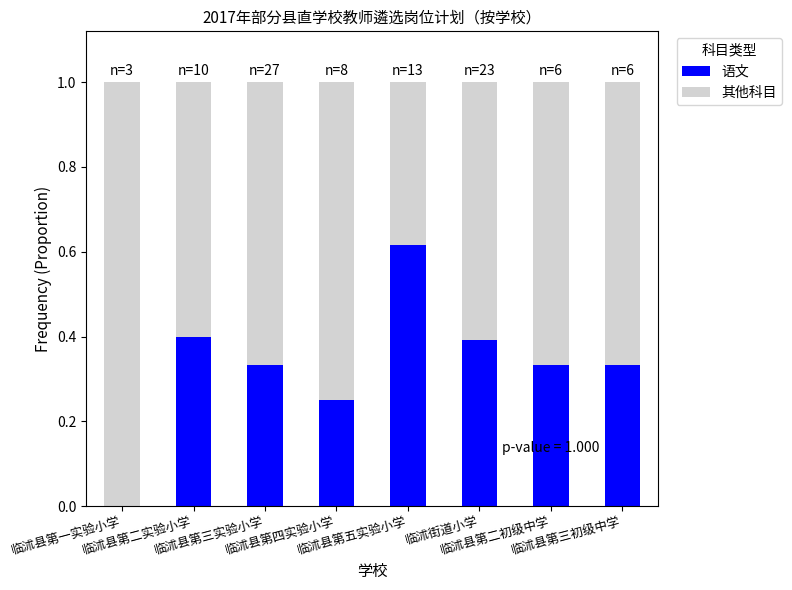

Rank the categories by 其他科目 value from lowest to highest.

临沭县第五实验小学, 临沭县第二实验小学, 临沭街道小学, 临沭县第三实验小学, 临沭县第二初级中学, 临沭县第三初级中学, 临沭县第四实验小学, 临沭县第一实验小学